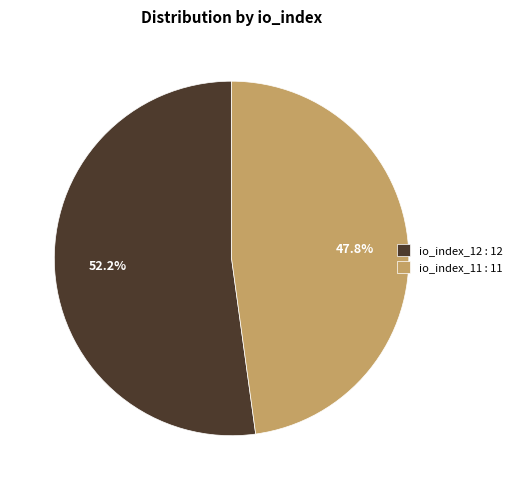

True or false: io_index_12 accounts for 59% of the total.

False